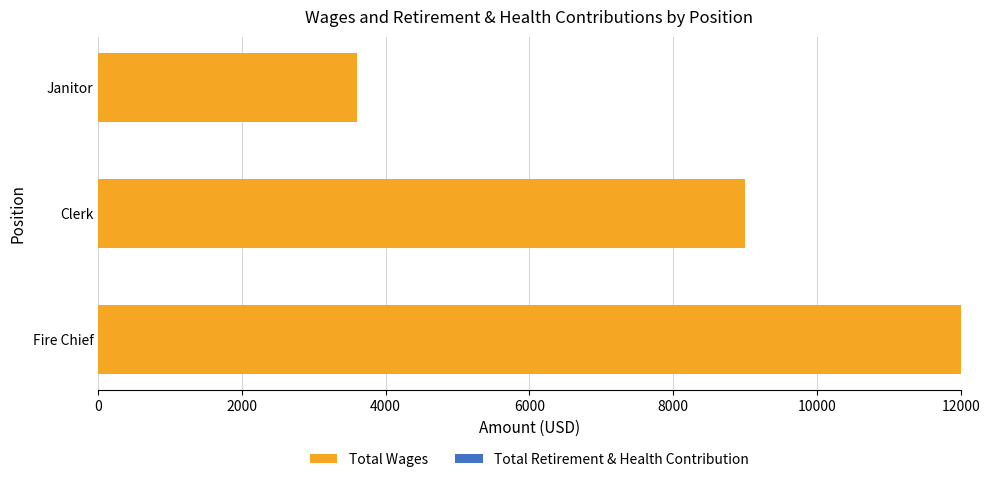

What is the ratio of the value at Fire Chief to the value at Clerk?

1.3